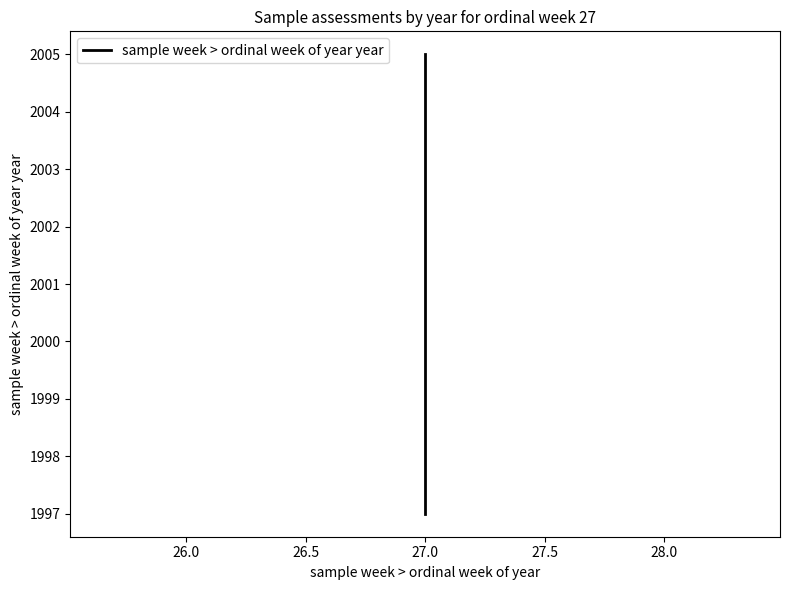

Count the number of values greater than 2001.

4